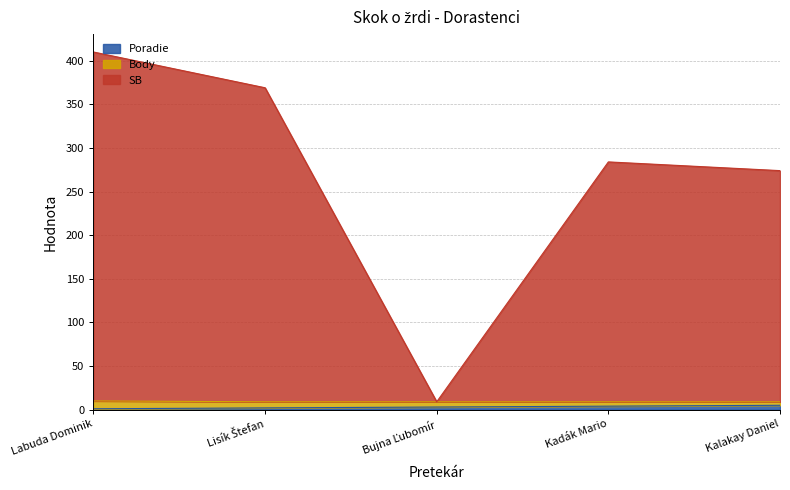

At which category is the sum across all series the highest?

Labuda Dominik